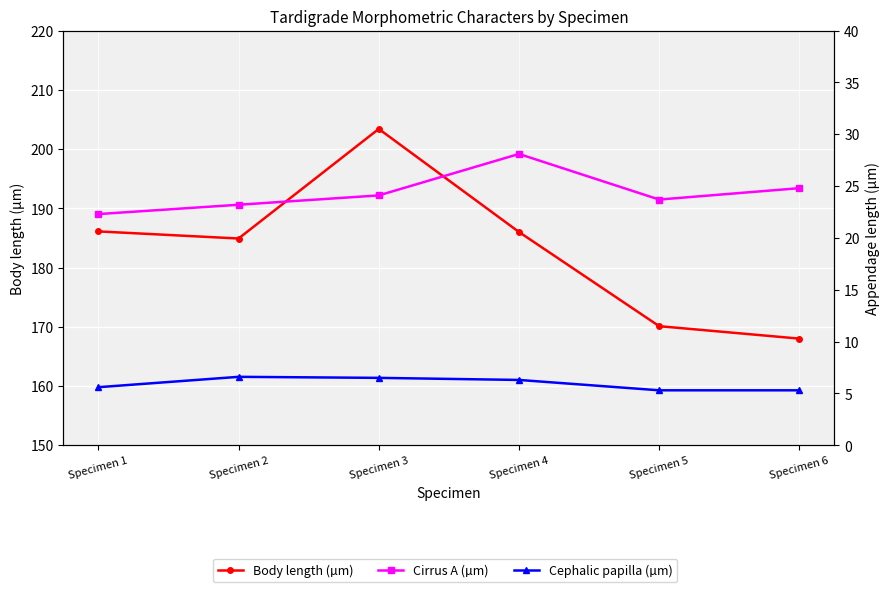

How many interior local peaks does the Cirrus A (µm) series have?

1